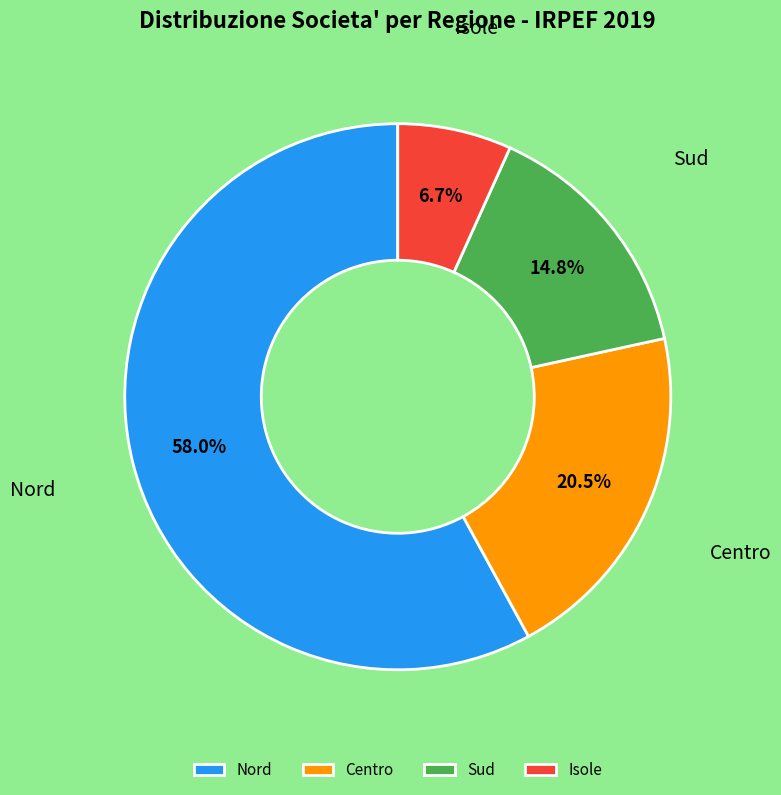

Approximately how many times larger is the value at Isole compared to Centro?

0.3